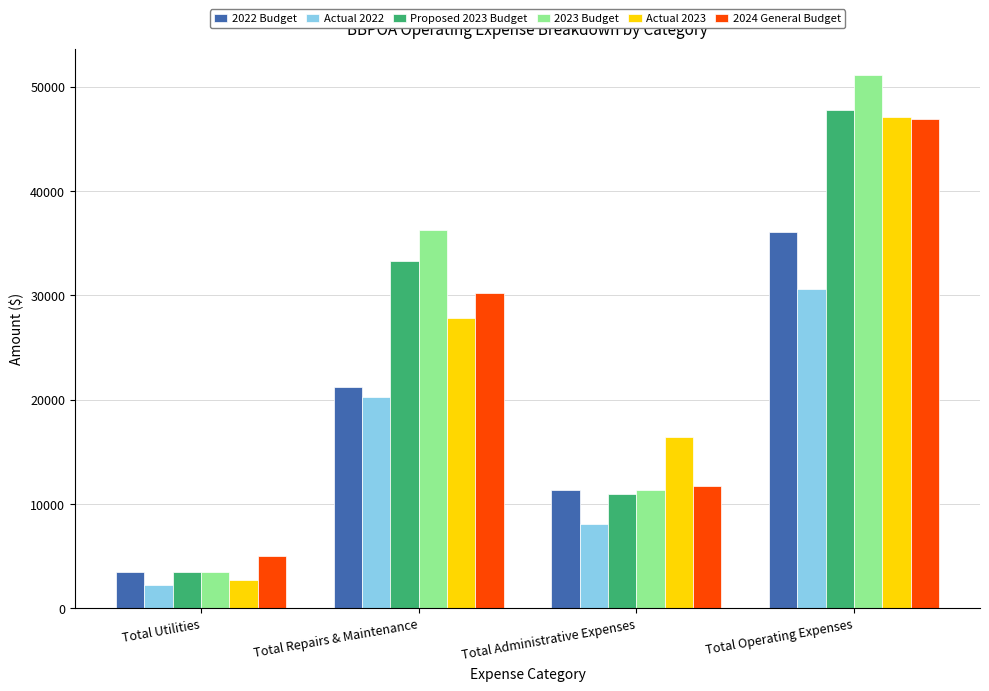

List the labels in order of 2024 General Budget value, largest first.

Total Operating Expenses, Total Repairs & Maintenance, Total Administrative Expenses, Total Utilities